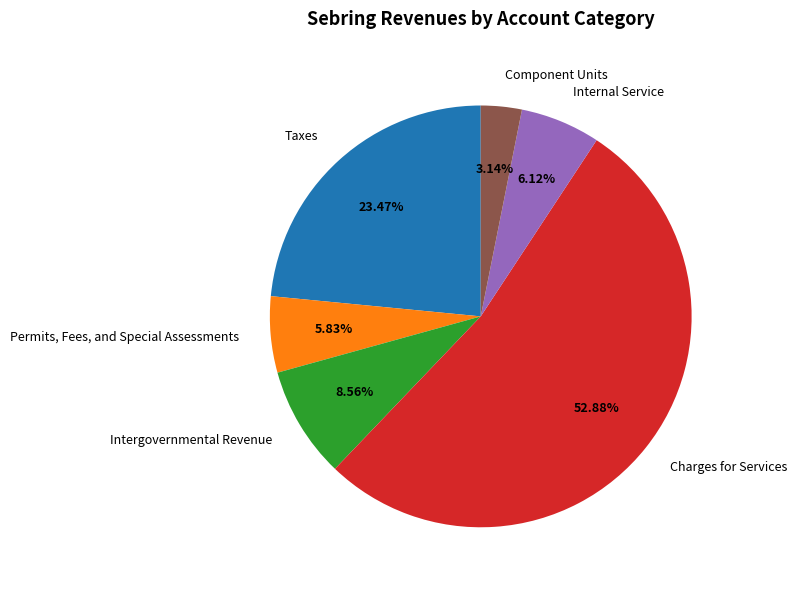

The Permits, Fees, and Special Assessments slice represents 20% of the pie. True or false?

False